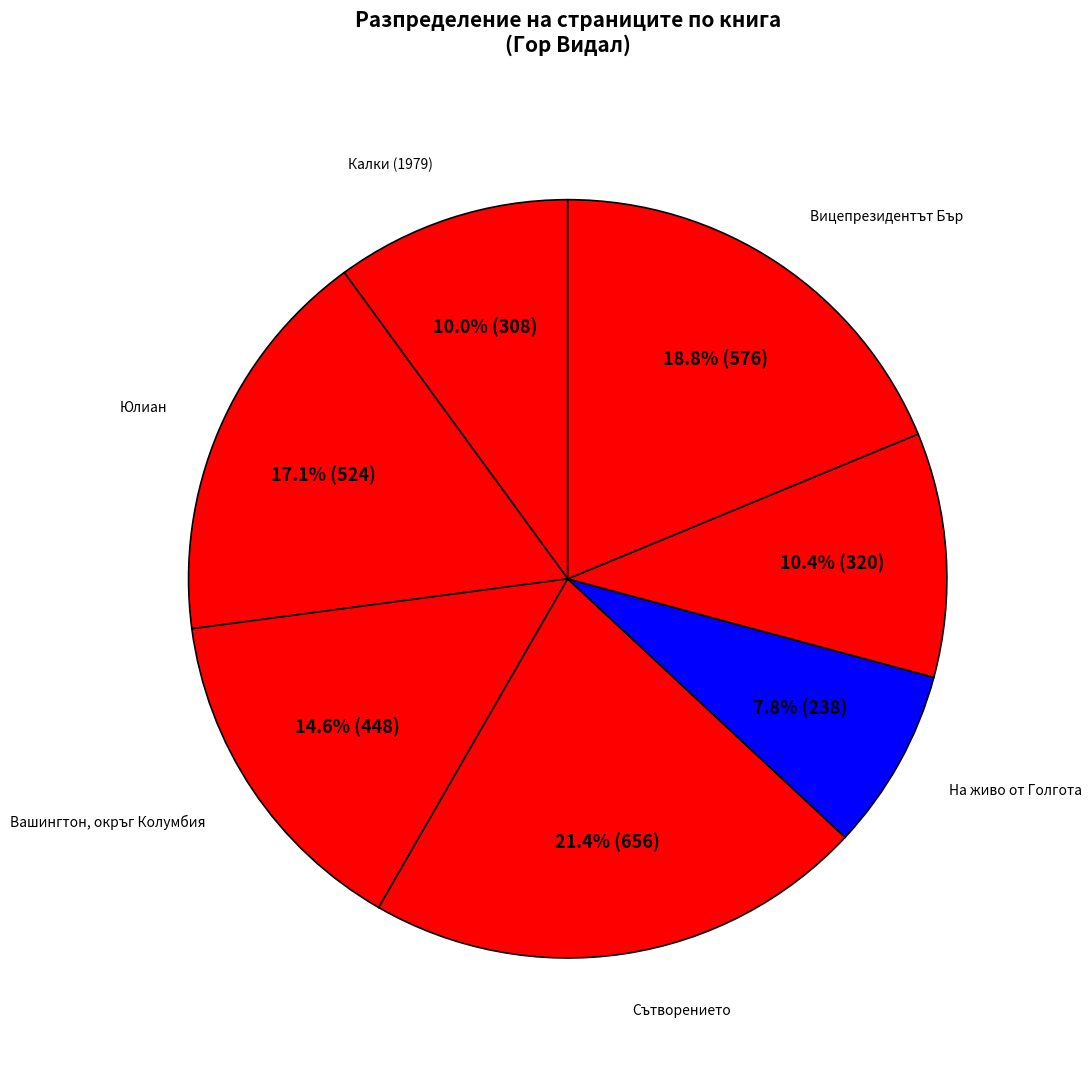

Approximately how many times larger is the value at Вашингтон, окръг Колумбия compared to Юлиан?

0.9